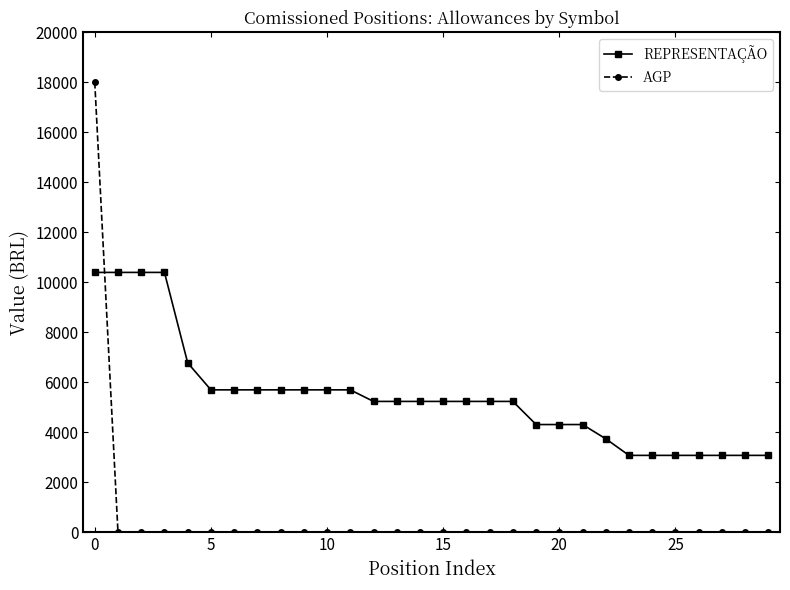

Which series has the largest range (max minus min)?

AGP